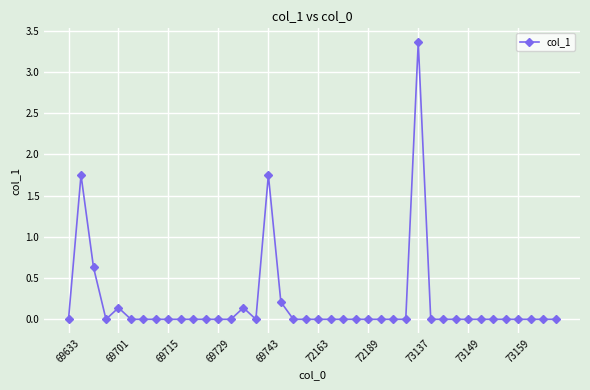

True or false: there are more than 0 points higher than both neighbors.

True